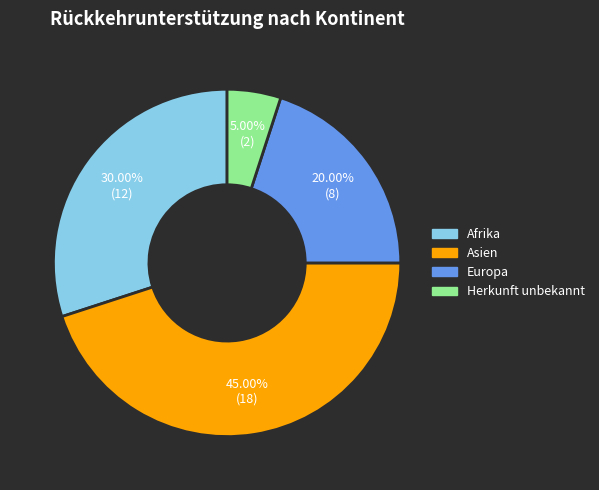

Does any single category account for the majority?

No